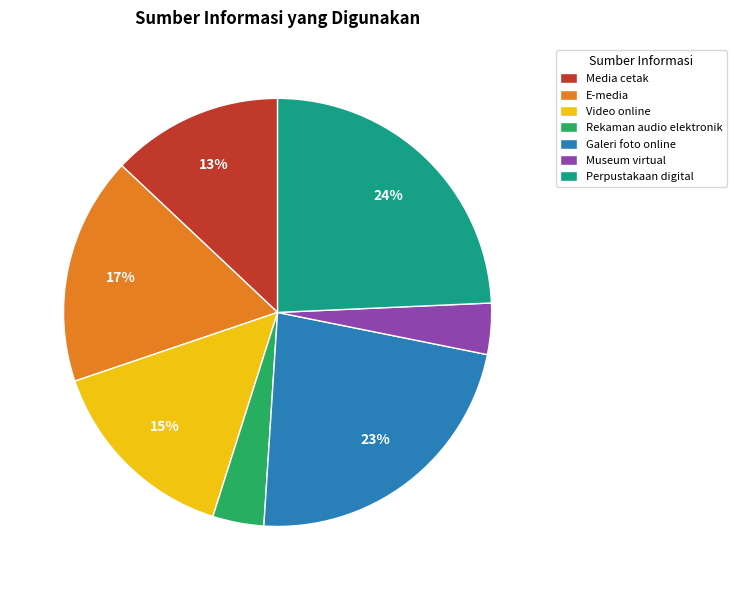

To the nearest percent, what is the combined percentage of Museum virtual and Galeri foto online?

27%